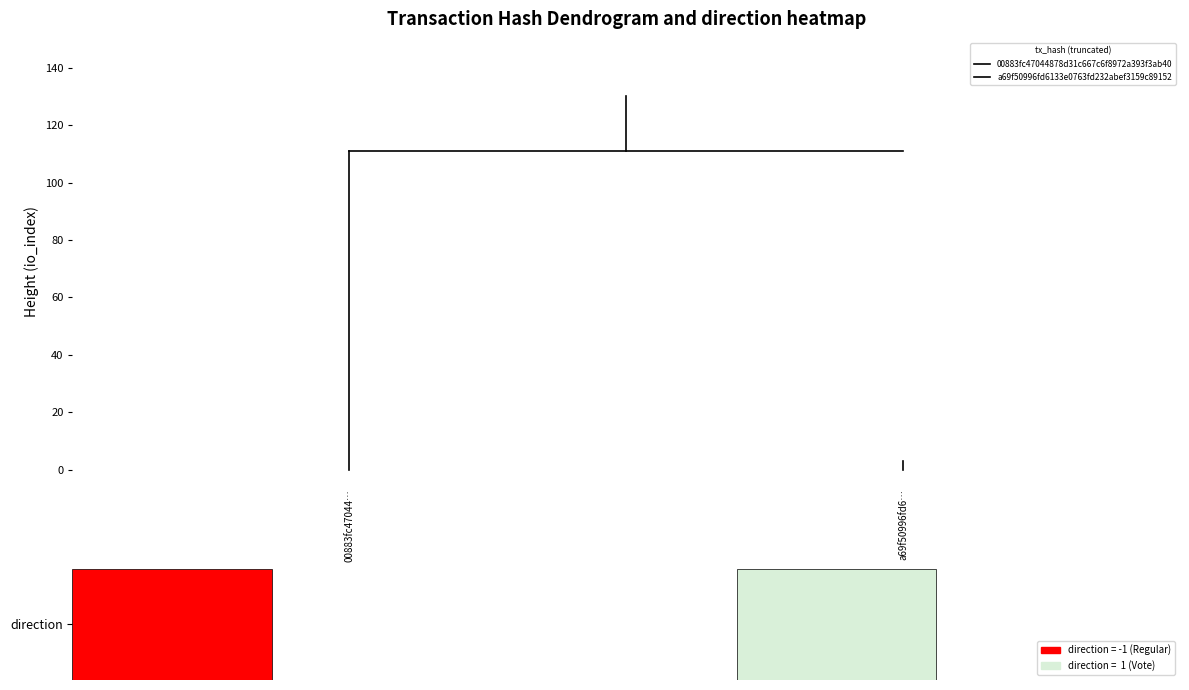

Where is a69f50996fd6133e0763fd232abef3159c89152 nearest to the value 1?

a69f50996fd6…